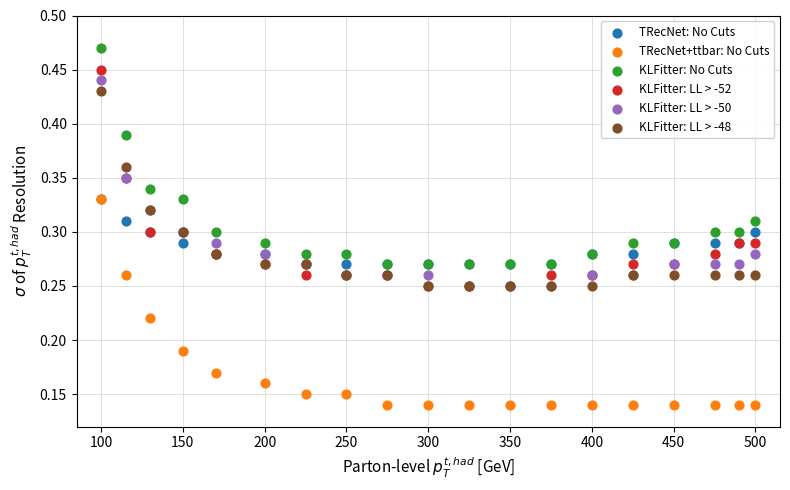

What are all the series names shown in the legend?

TRecNet: No Cuts, TRecNet+ttbar: No Cuts, KLFitter: No Cuts, KLFitter: LL > -52, KLFitter: LL > -50, KLFitter: LL > -48